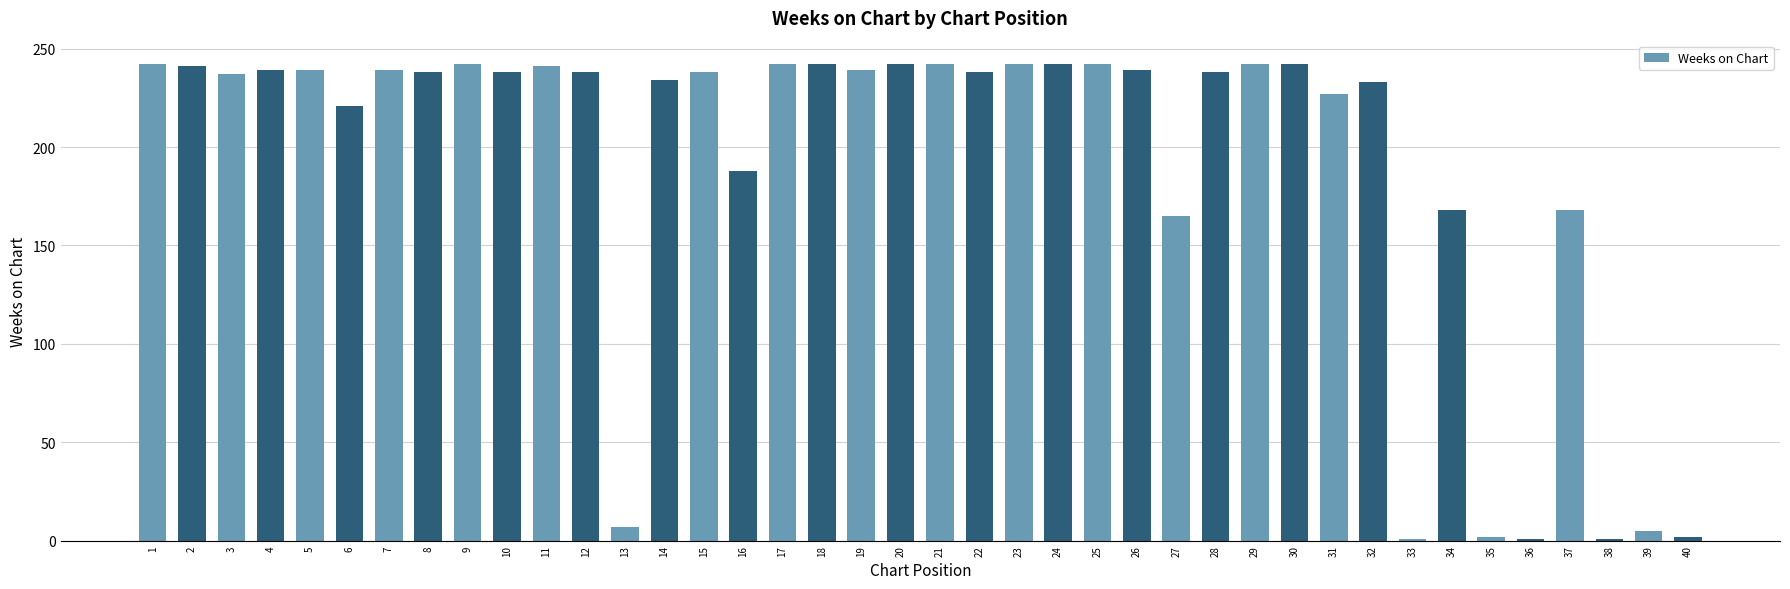

The value at 9 is 242. True or false?

True